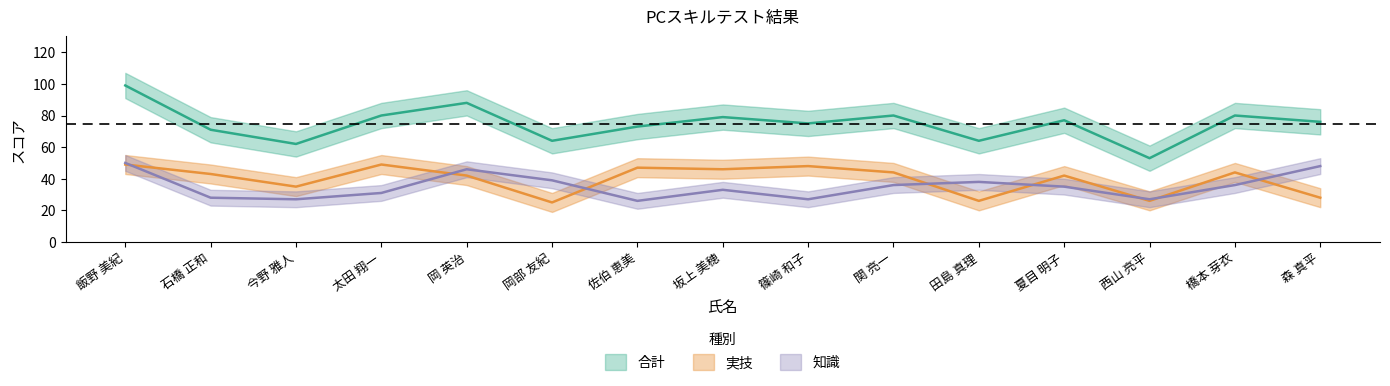

True or false: 合計 and 知識 intersect in this chart.

False